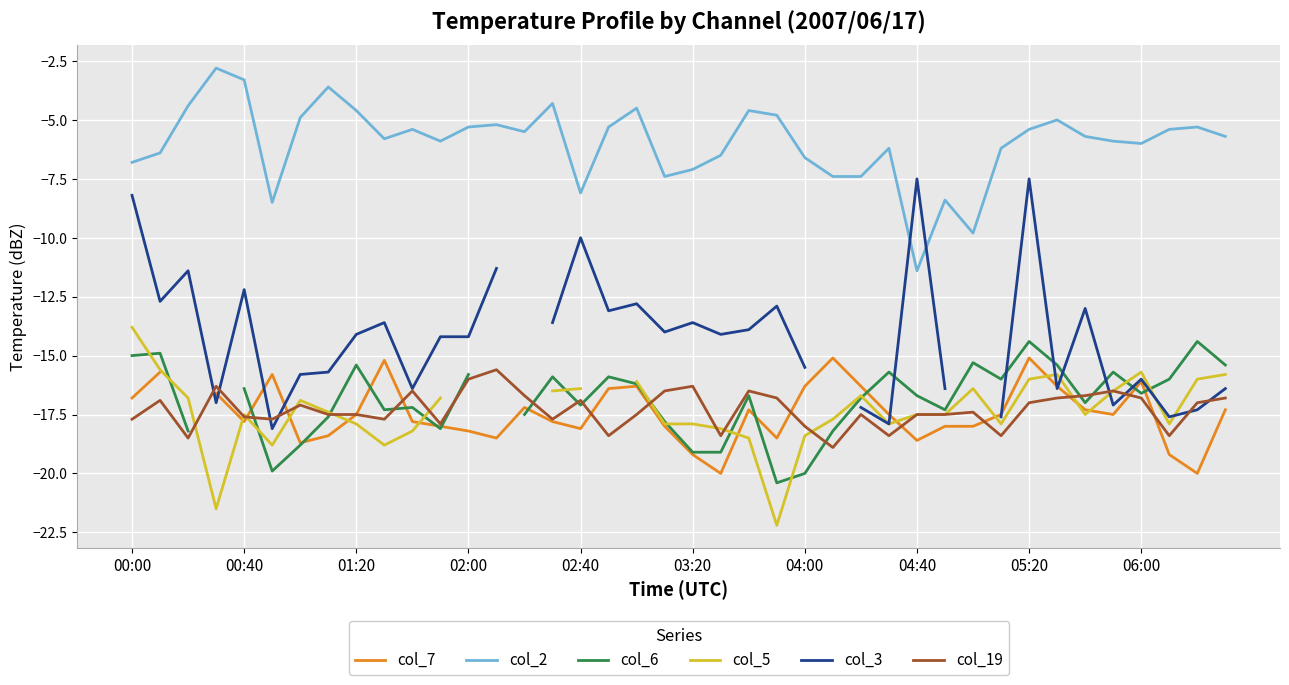

Rank the series by their maximum value, from lowest to highest.

col_19, col_7, col_6, col_5, col_3, col_2